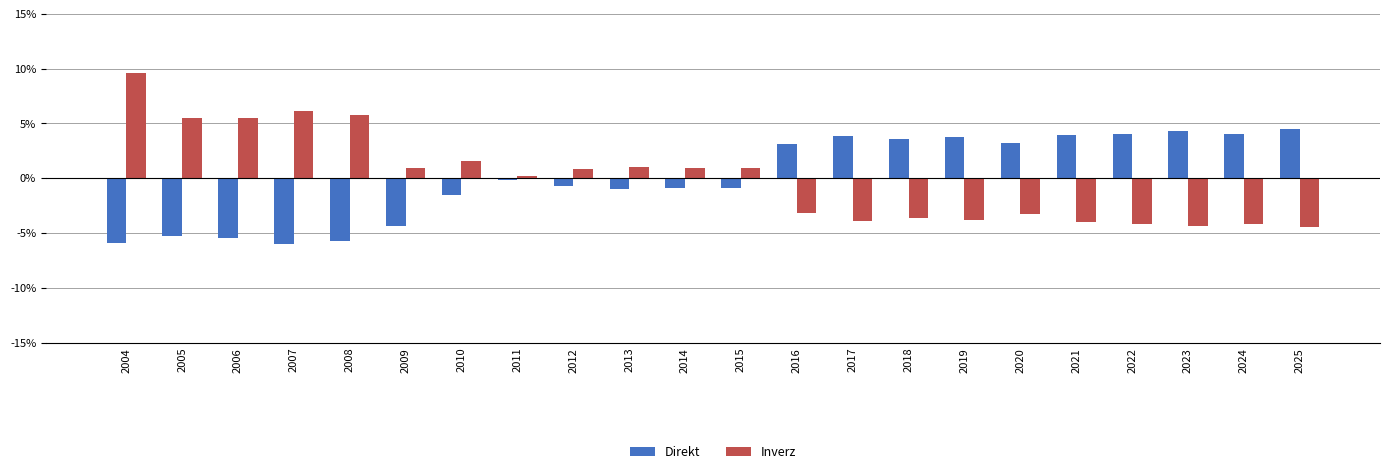

Reading right to left, list all the values displayed in this chart.

Direkt: 2025=0.0	2024=0.0	2023=0.0	2022=0.0	2021=0.0	2020=0.0	2019=0.0	2018=0.0	2017=0.0	2016=0.0	2015=-0.0	2014=-0.0	2013=-0.0	2012=-0.0	2011=-0.0	2010=-0.0	2009=-0.0	2008=-0.1	2007=-0.1	2006=-0.1	2005=-0.1	2004=-0.1
Inverz: 2025=-0.0	2024=-0.0	2023=-0.0	2022=-0.0	2021=-0.0	2020=-0.0	2019=-0.0	2018=-0.0	2017=-0.0	2016=-0.0	2015=0.0	2014=0.0	2013=0.0	2012=0.0	2011=0.0	2010=0.0	2009=0.0	2008=0.1	2007=0.1	2006=0.1	2005=0.1	2004=0.1